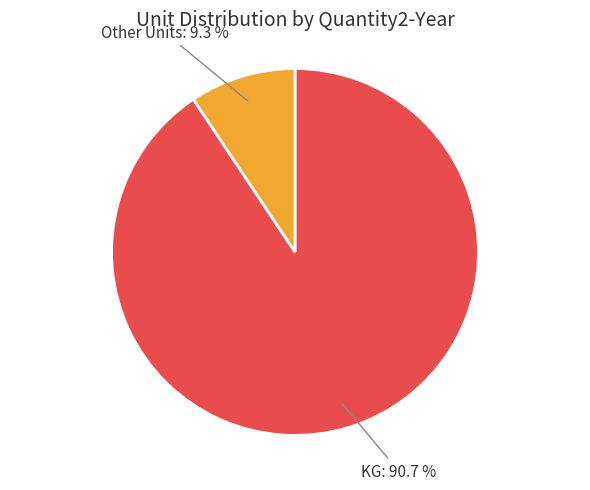

What is the total percentage of Other Units and KG?

100.0%